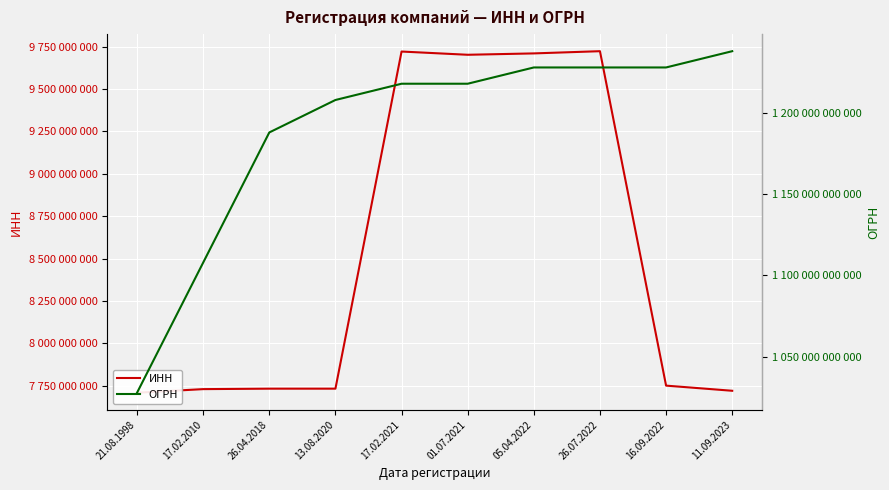

Reading right to left, transcribe all the data shown in this chart.

ИНН: 11.09.2023=7720906955	16.09.2022=7751232840	26.07.2022=9723162708	05.04.2022=9710097201	01.07.2021=9702034230	17.02.2021=9721118580	13.08.2020=7733357910	26.04.2018=7733327458	17.02.2010=7730621892	21.08.1998=7709261478
ОГРН: 11.09.2023=1237700596913	16.09.2022=1227700581921	26.07.2022=1227700447017	05.04.2022=1227700194314	01.07.2021=1217700309133	17.02.2021=1217700067892	13.08.2020=1207700289246	26.04.2018=1187746441805	17.02.2010=1107746103520	21.08.1998=1027739293471